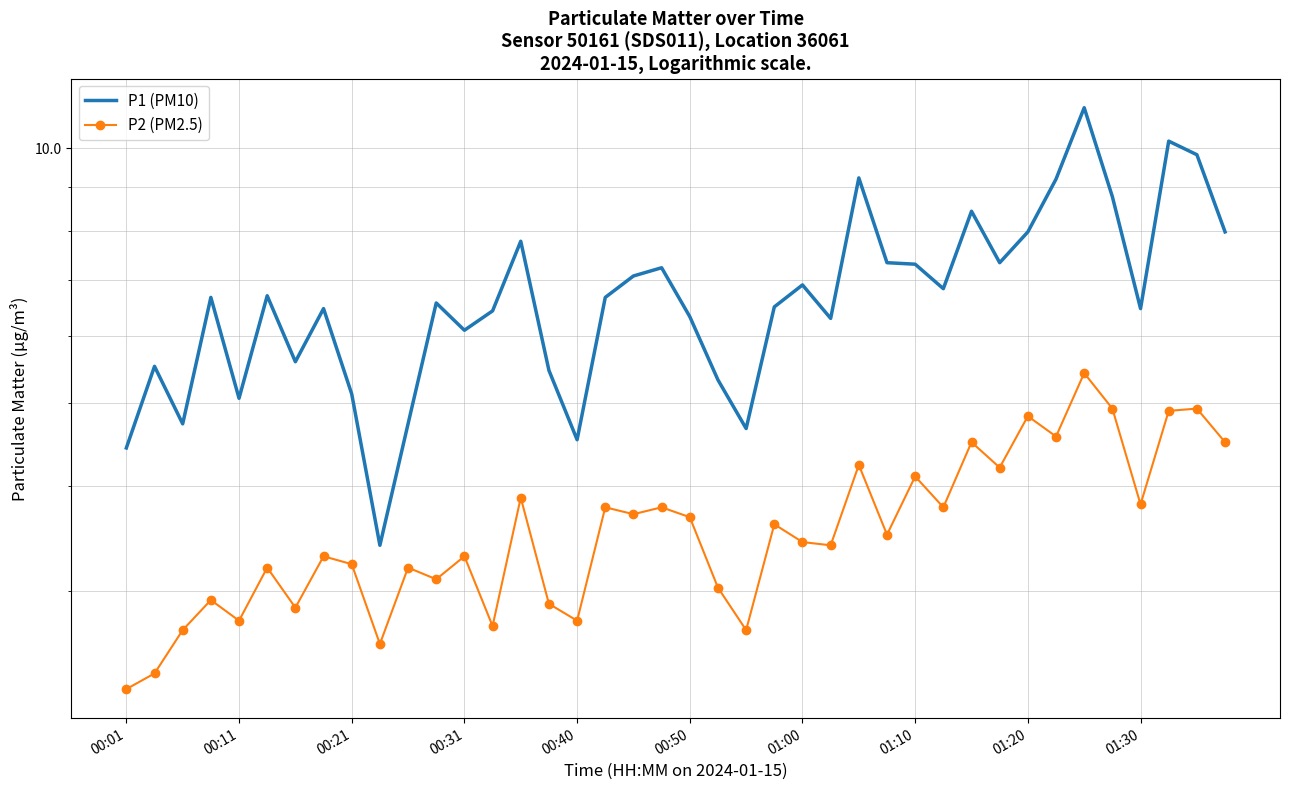

Rank the series by their average value, from highest to lowest.

P1 (PM10), P2 (PM2.5)